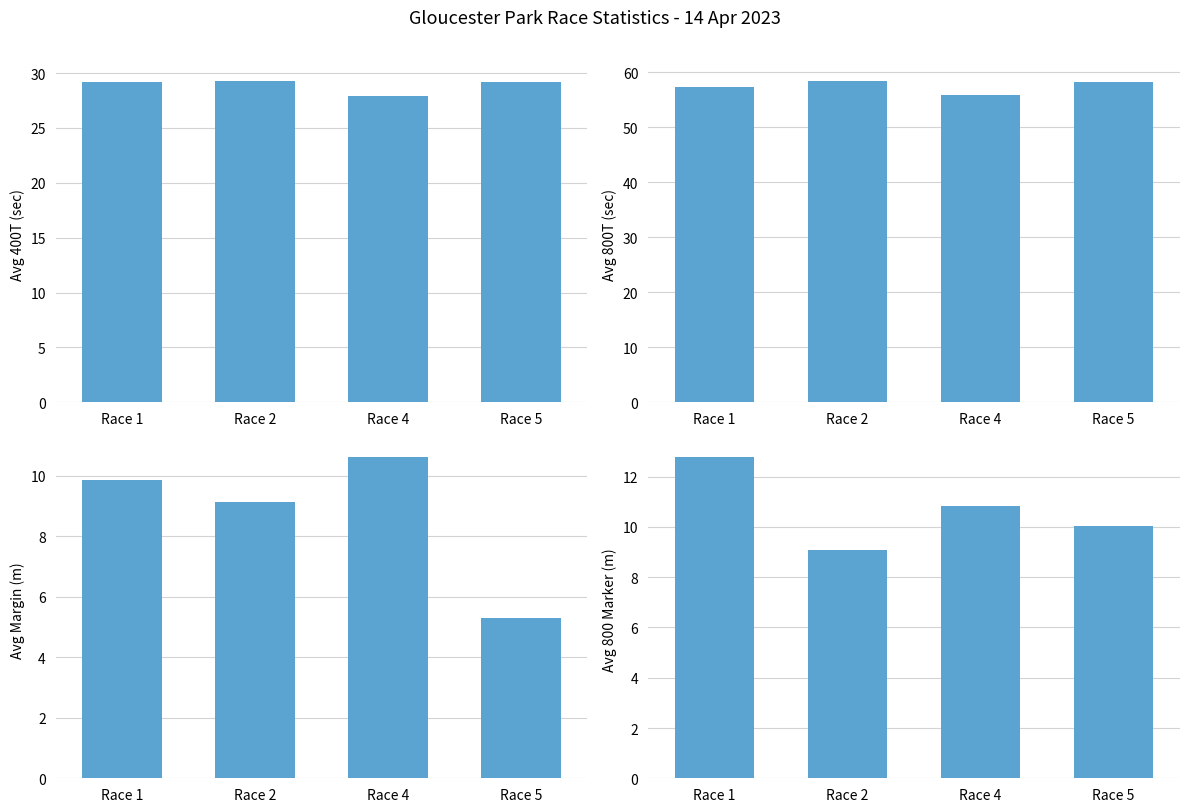

At which category is the sum across all series the highest?

Race 1